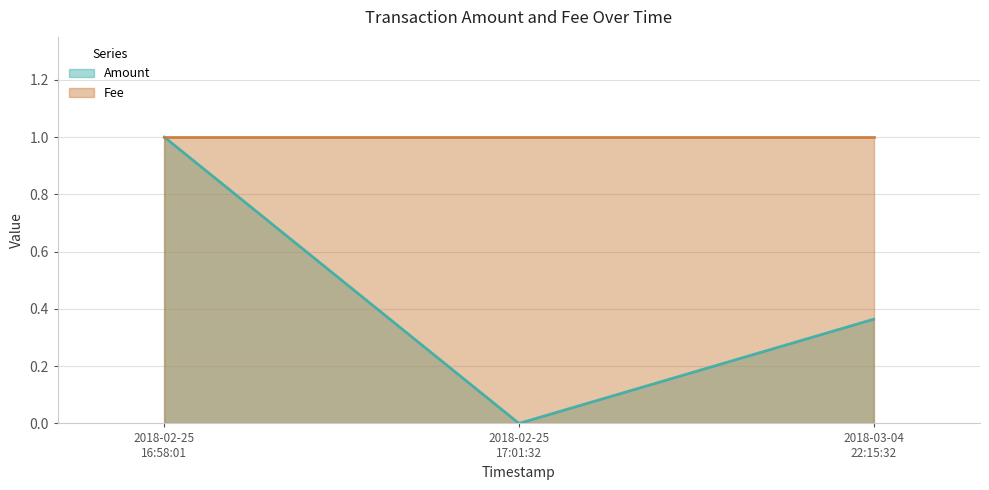

What is the average value?

0.5